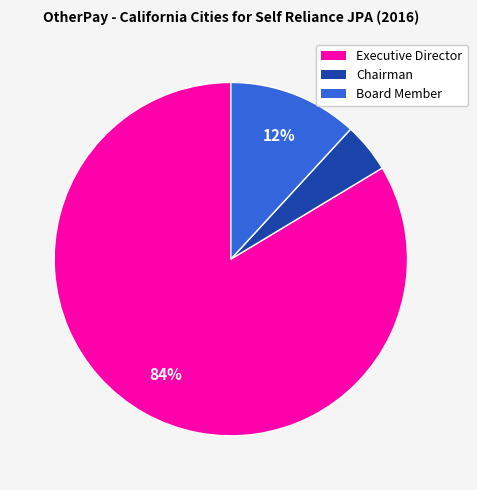

Is there any slice that represents more than half of the pie?

Yes